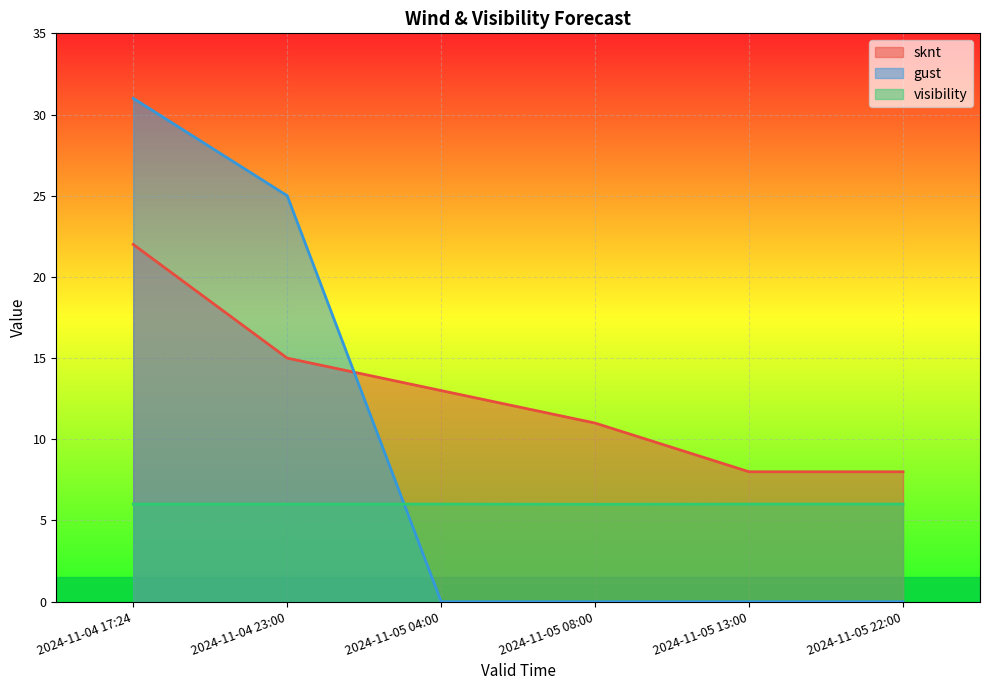

How many values in gust are above zero?

2